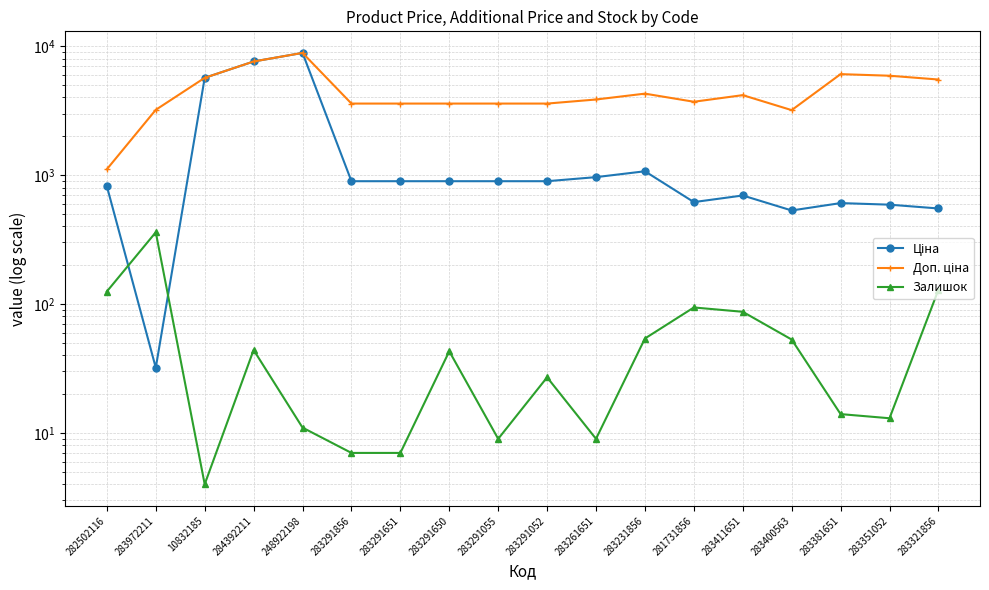

True or false: Доп. ціна and Залишок intersect in this chart.

False